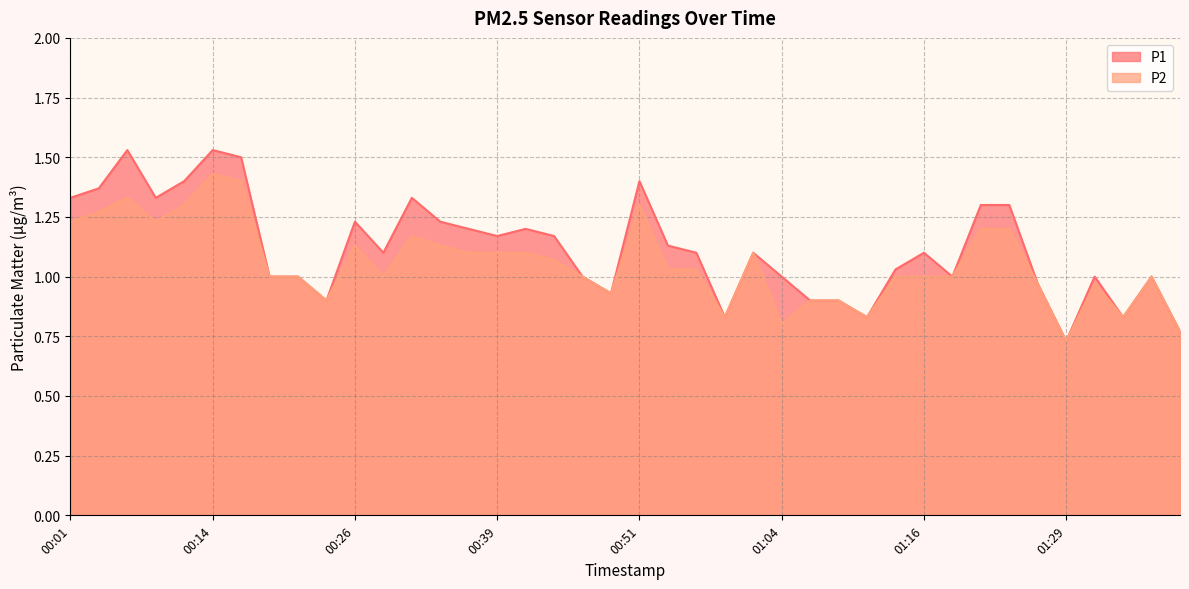

True or false: P2 and P1 intersect in this chart.

False